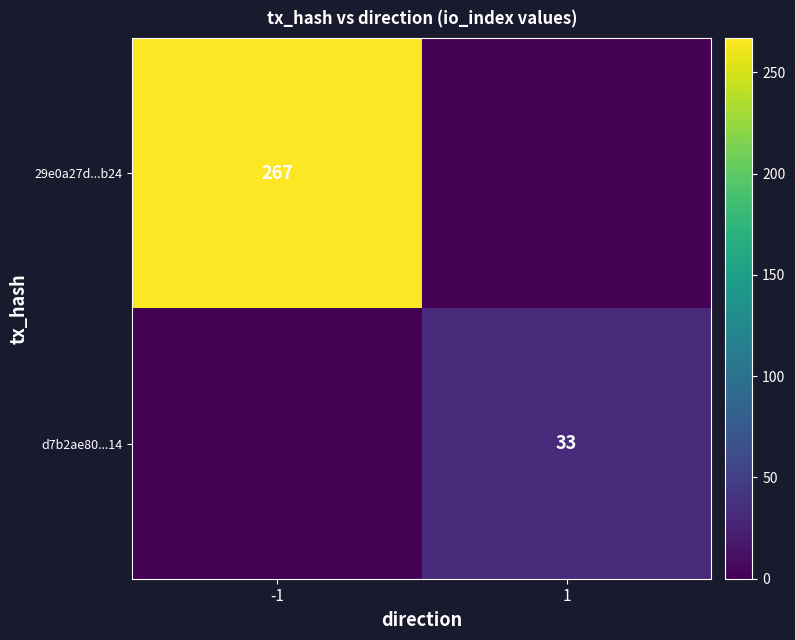

The value of 29e0a27d...b24 at -1 is 124. True or false?

False